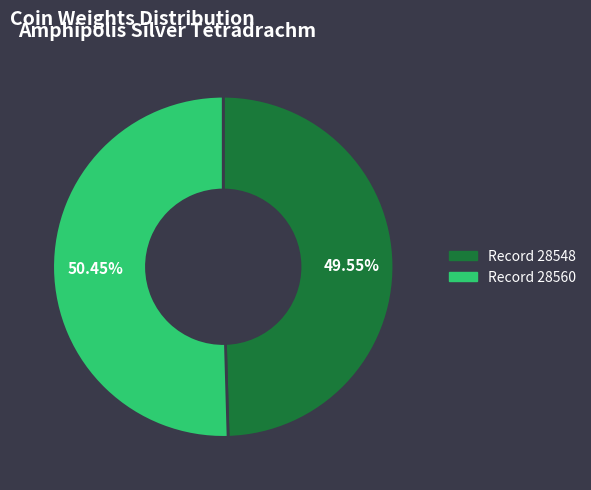

Is there any slice that represents more than half of the pie?

Yes